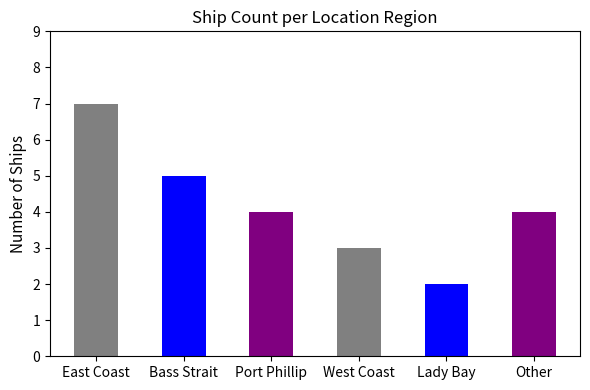

At which category does the chart reach its peak across all series?

East Coast